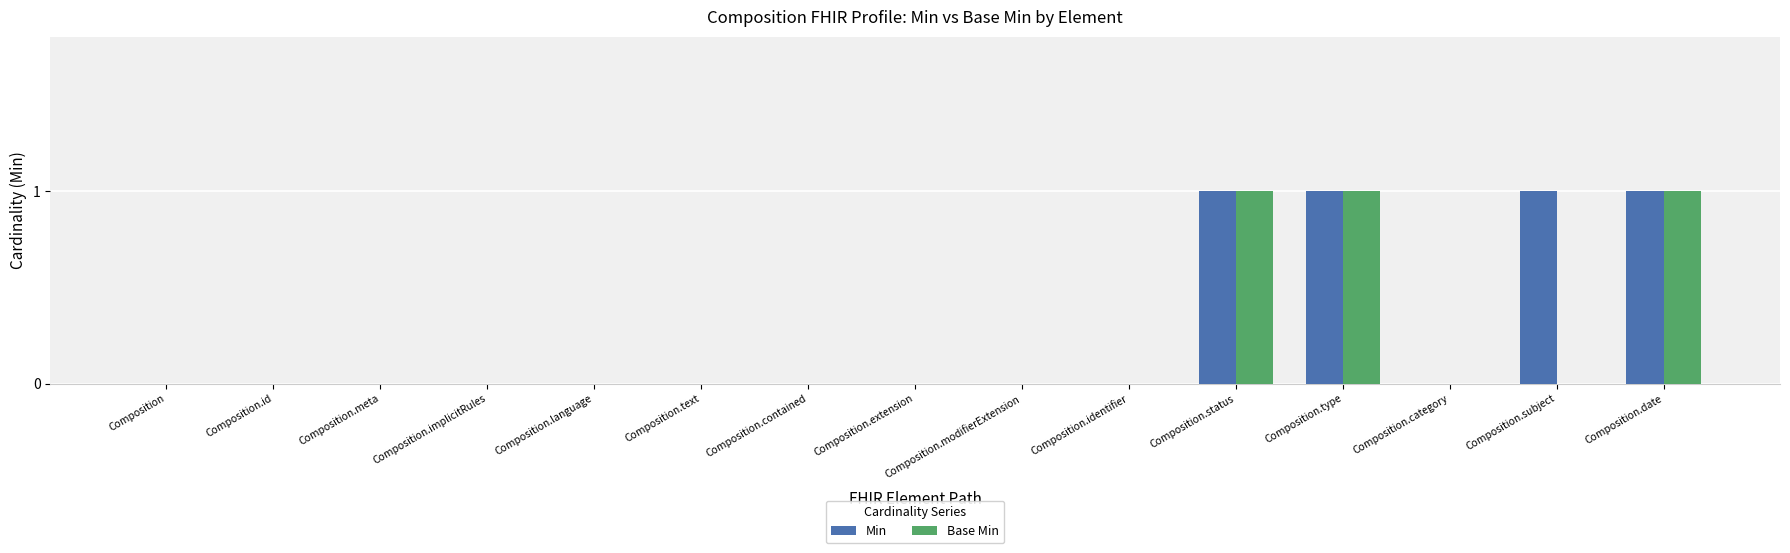

The Base Min series shows 0 at Composition. True or false?

True